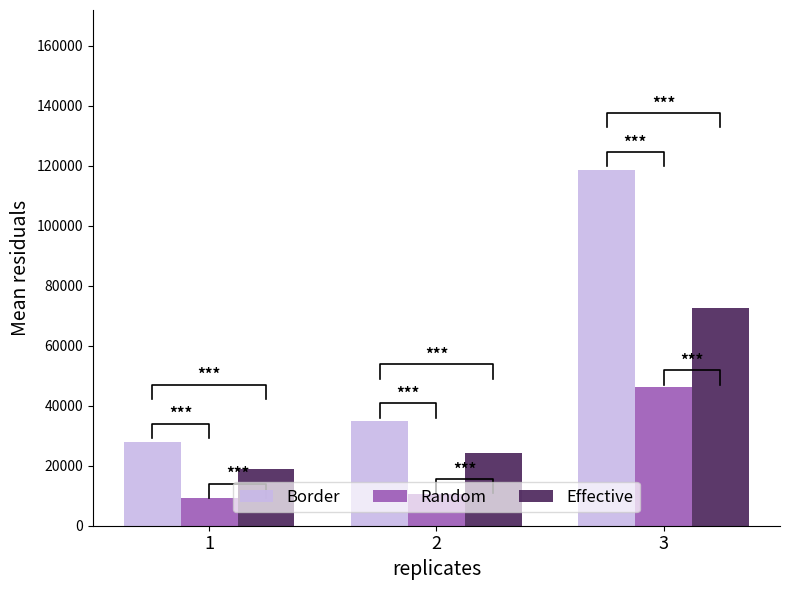

Which series changed the most between 1 and 3?

Border